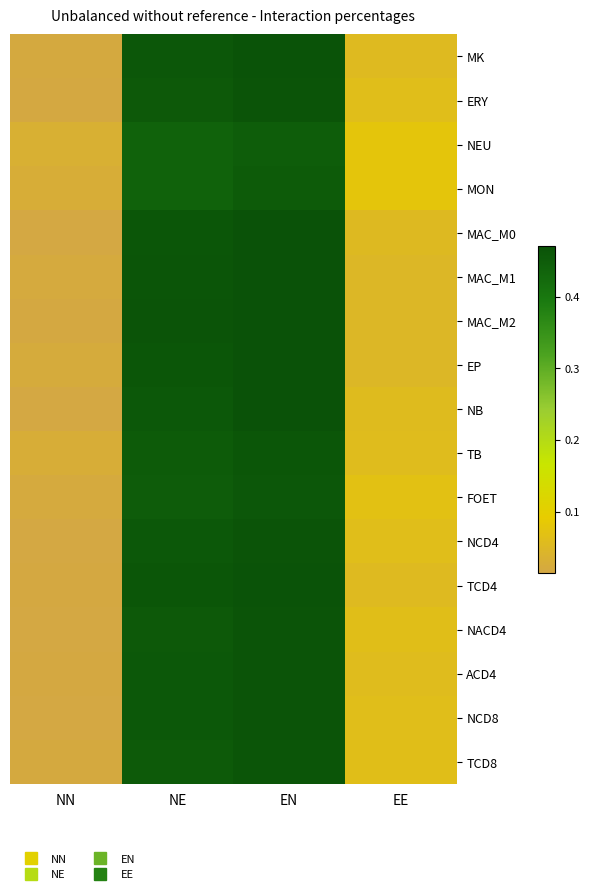

Count the number of data series in this chart.

17